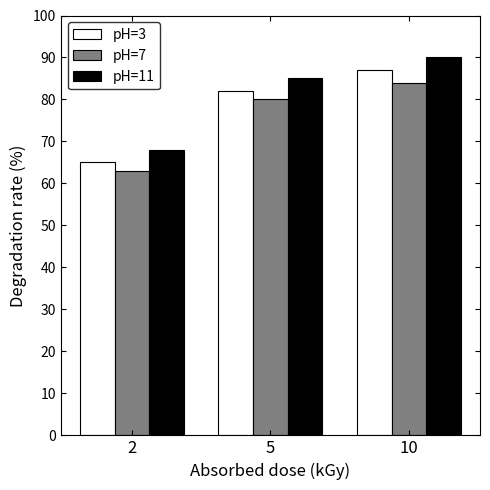

The pH=11 series shows 90 at 10. True or false?

True